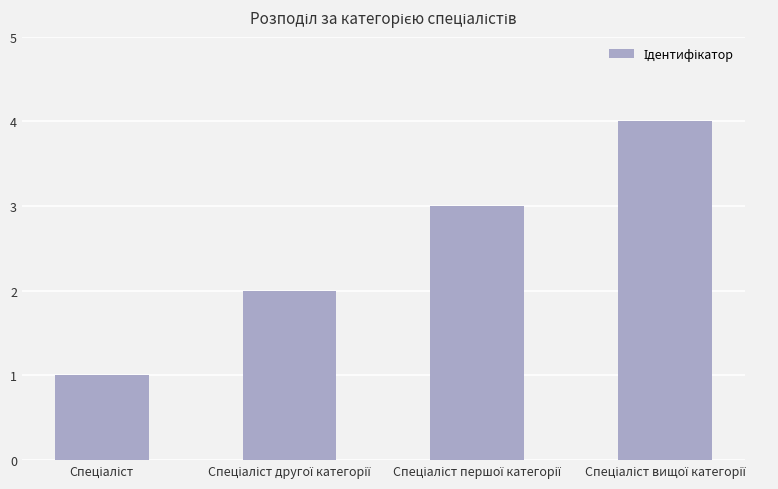

What is the difference between the maximum and minimum values?

3